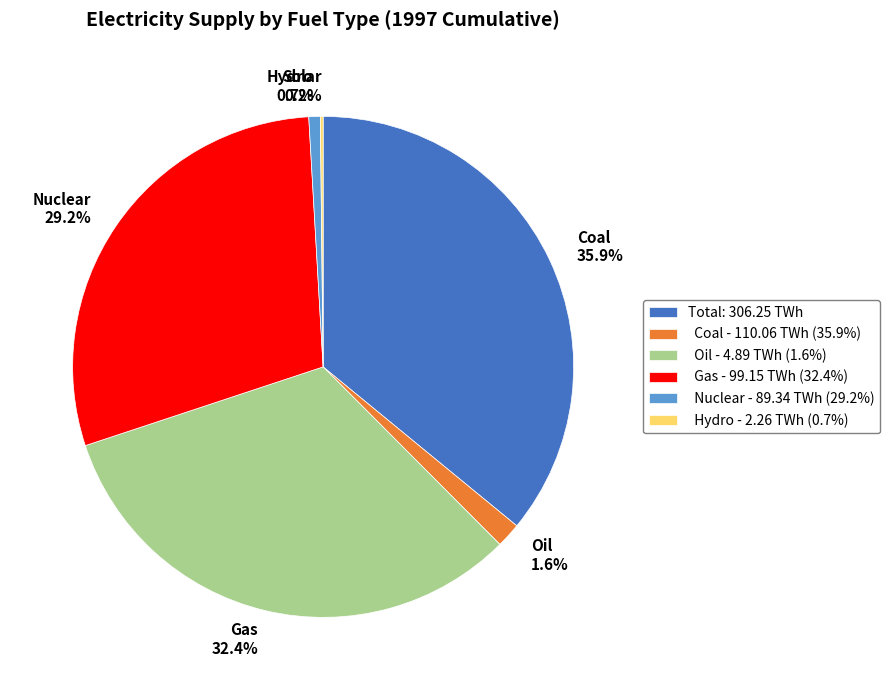

Is there any slice that represents more than half of the pie?

No